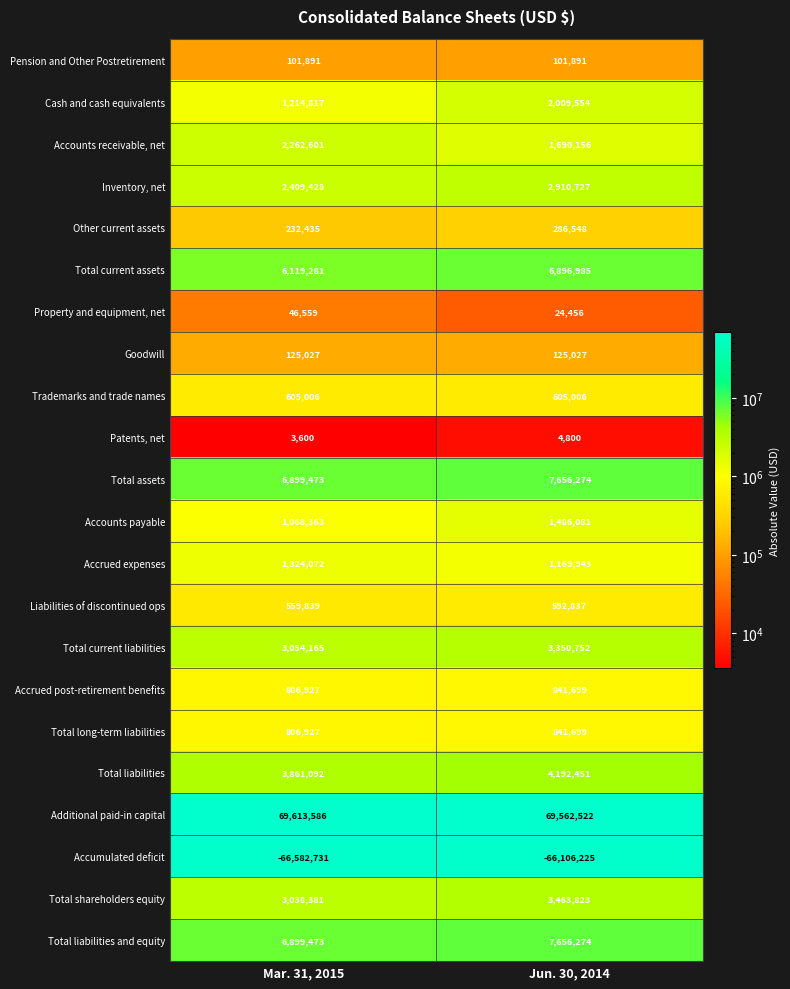

What is the average value of the Goodwill series?

125027